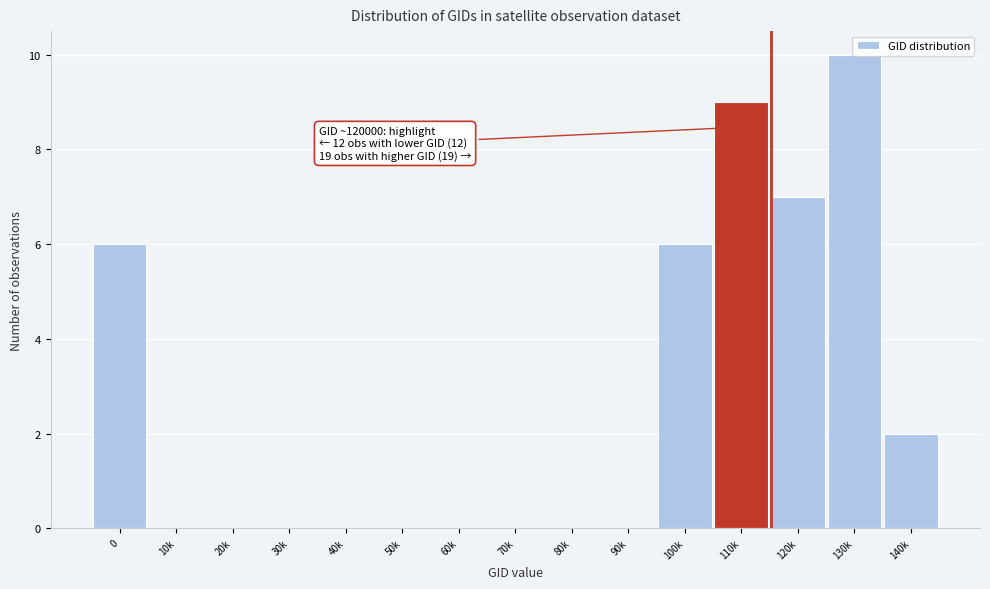

What is the approximate value at 100k?

6